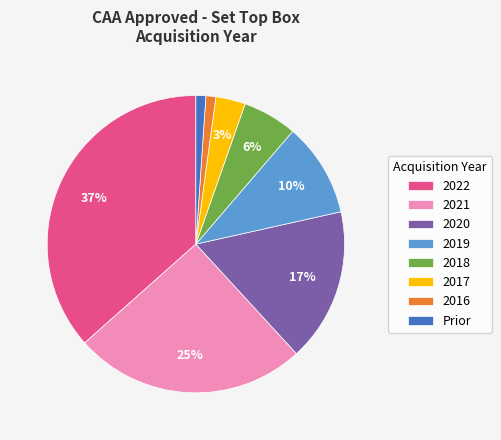

Is the sum of 2022 and 2018 greater than half?

No